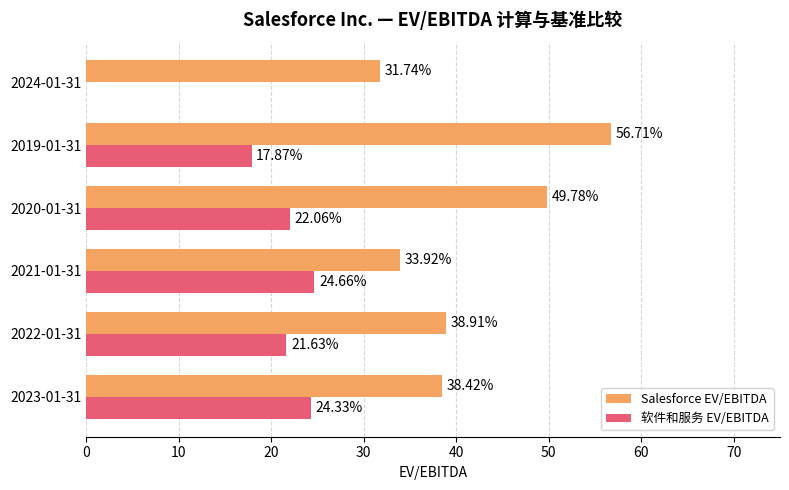

At which category does the chart reach its peak across all series?

2019-01-31